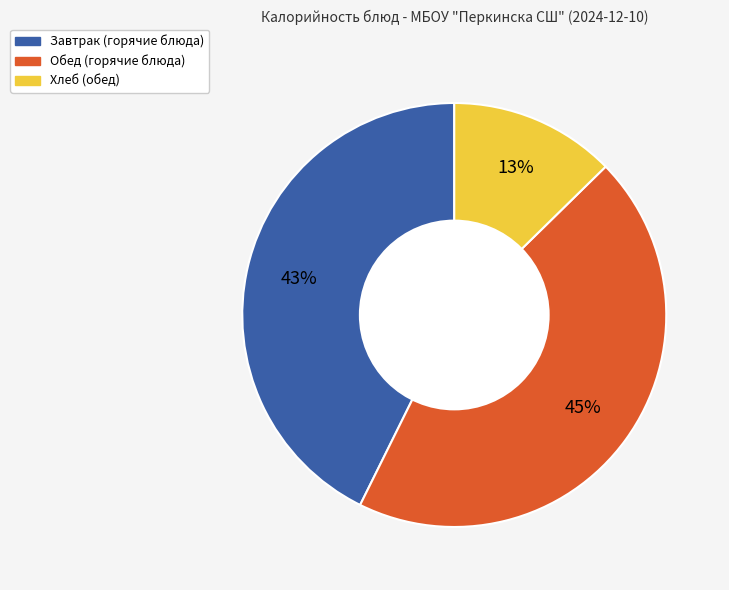

Is there any slice that represents more than half of the pie?

No